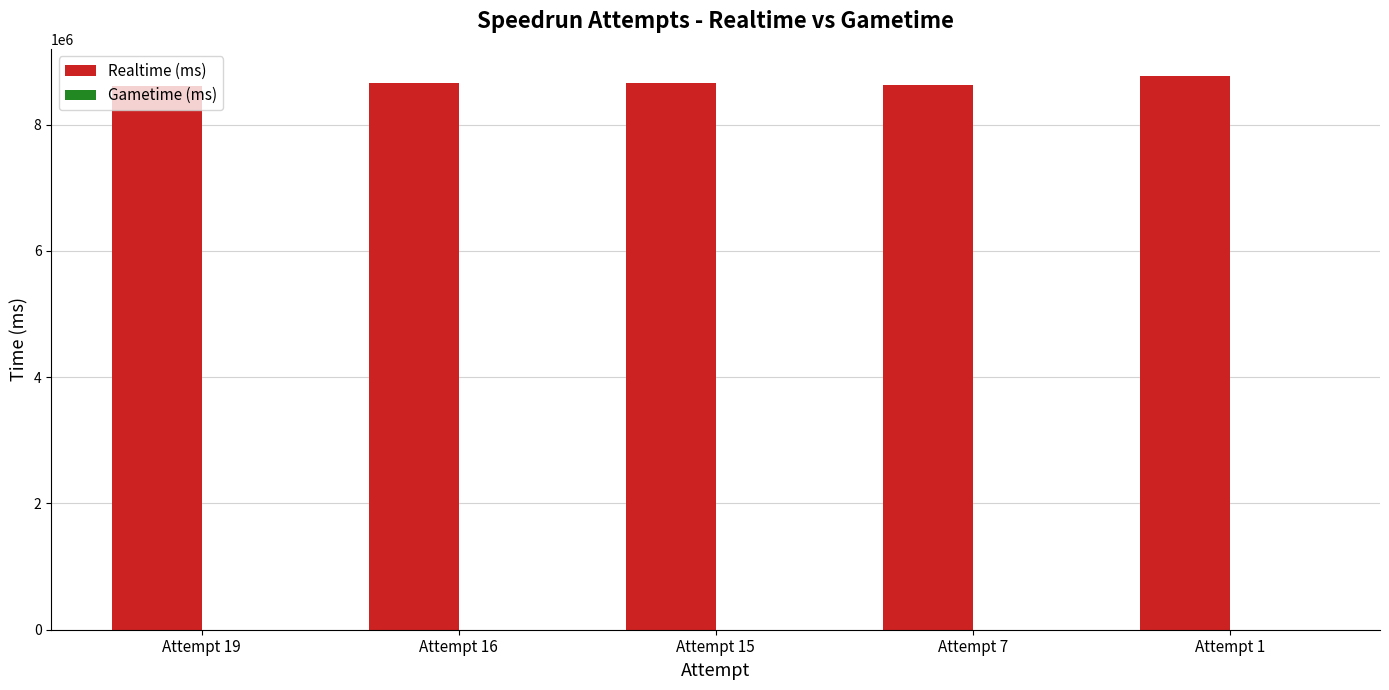

What is the sum of the values at Attempt 15 and Attempt 7?

17290914